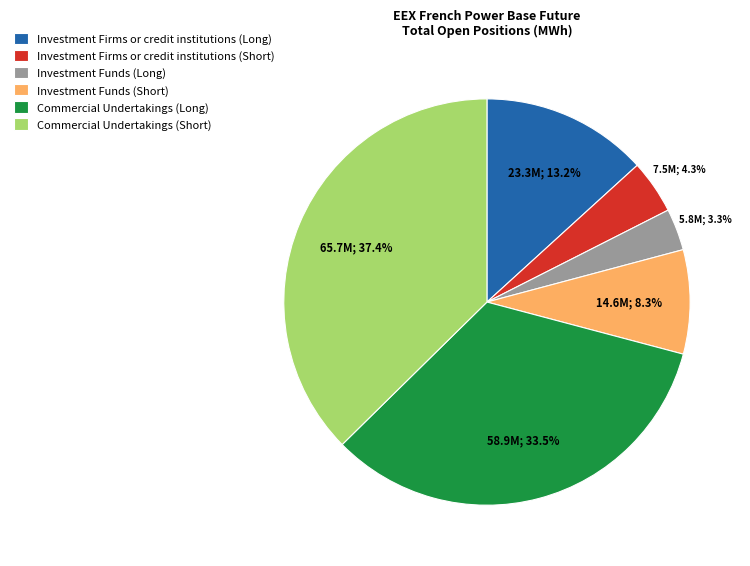

Which slice is the largest?

Commercial Undertakings (Short)